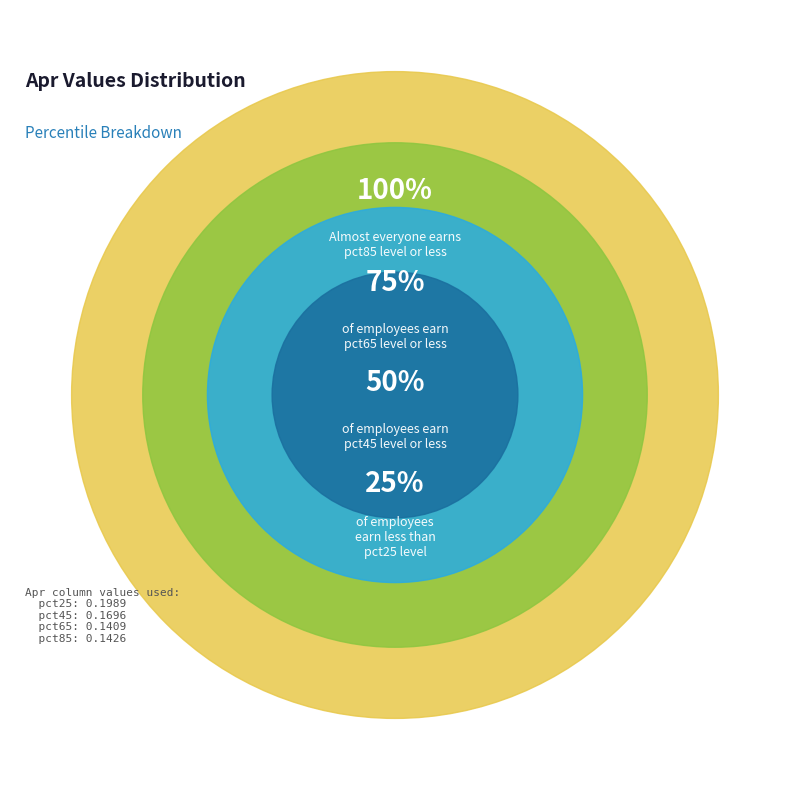

To the nearest percent, what portion does pct65 represent?

22%